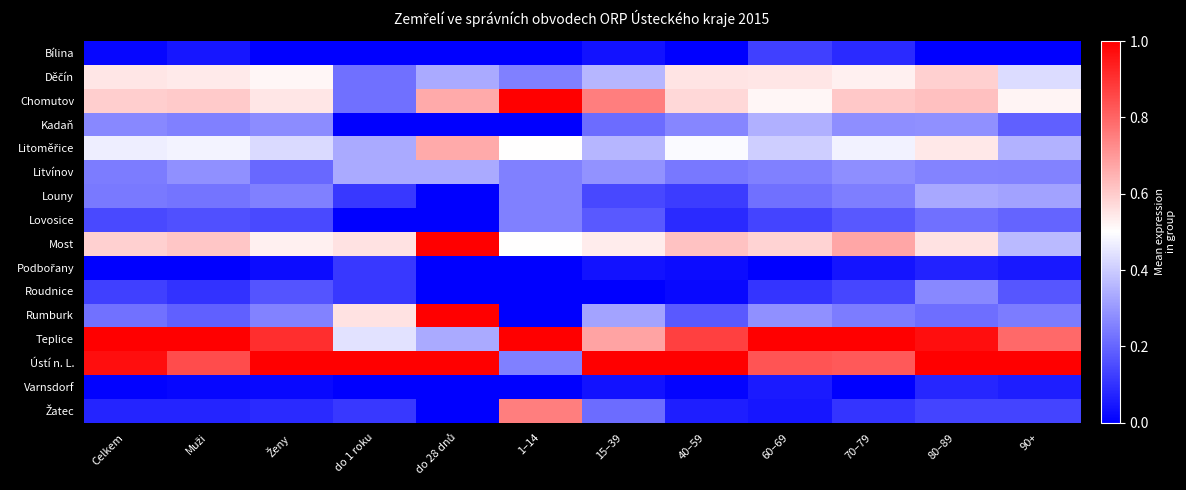

Which series has the largest range (max minus min)?

Rumburk